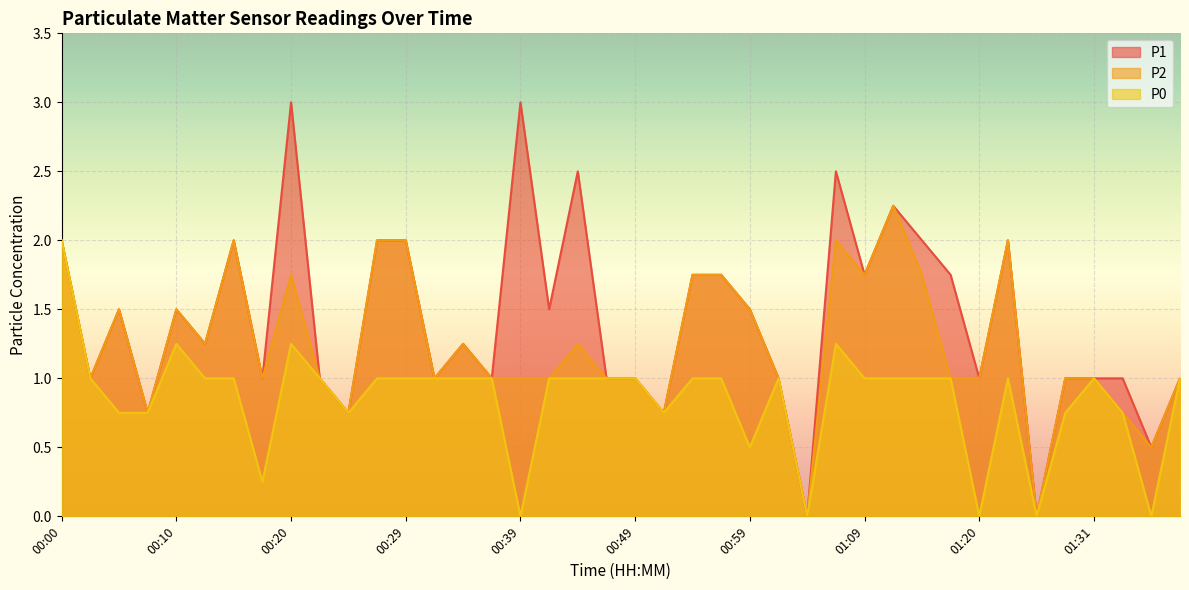

In P0, how many points are lower than both neighbors (excluding endpoints)?

9